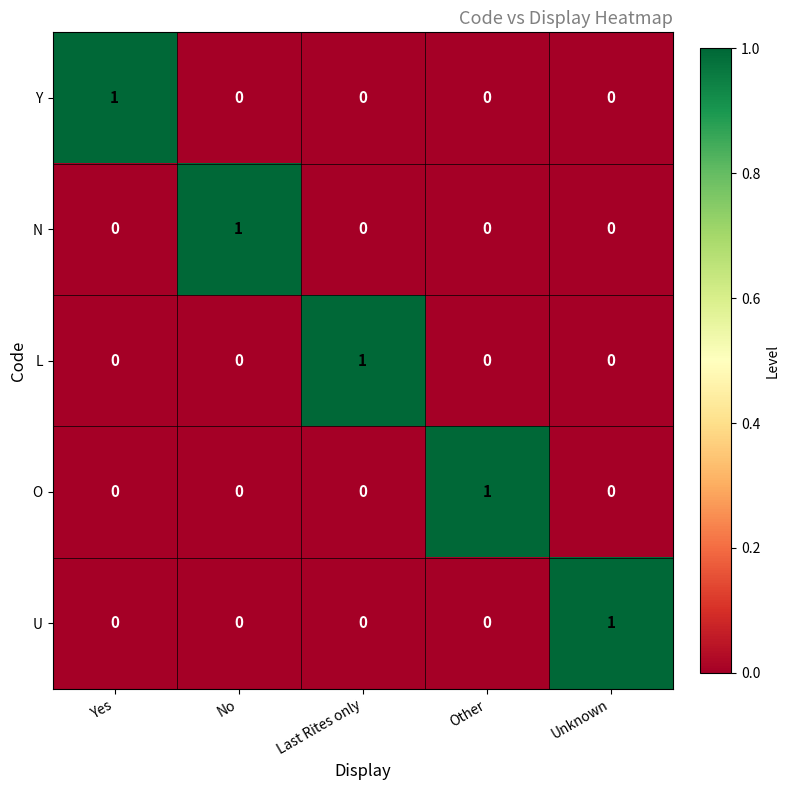

The value of U at No is 0. True or false?

True